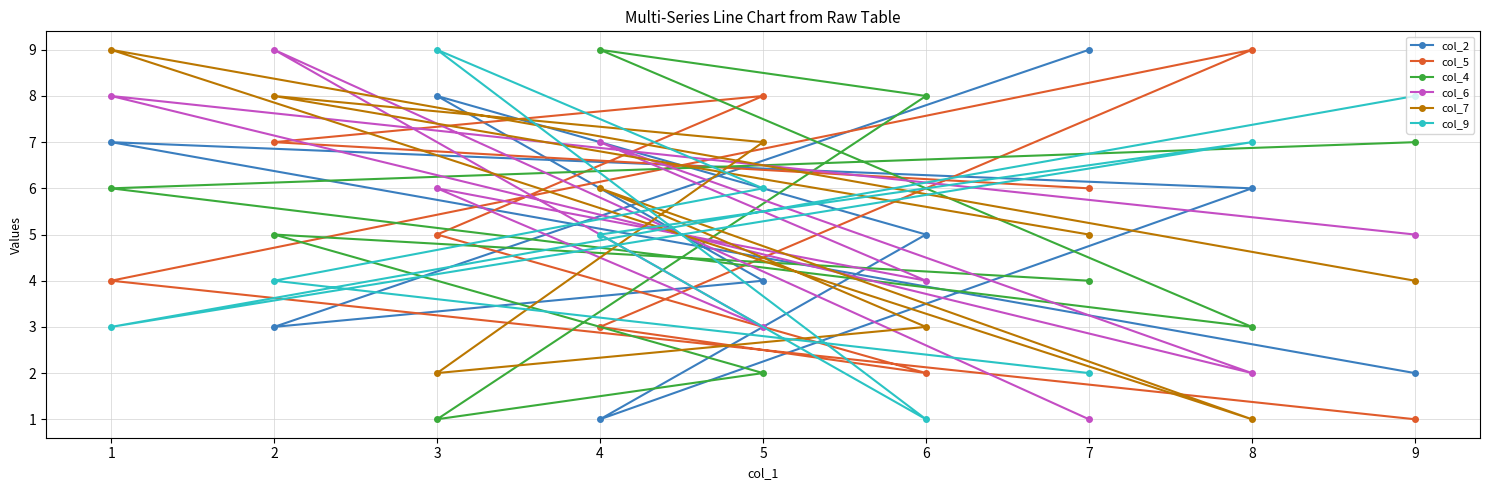

How many distinct data groups are displayed?

6